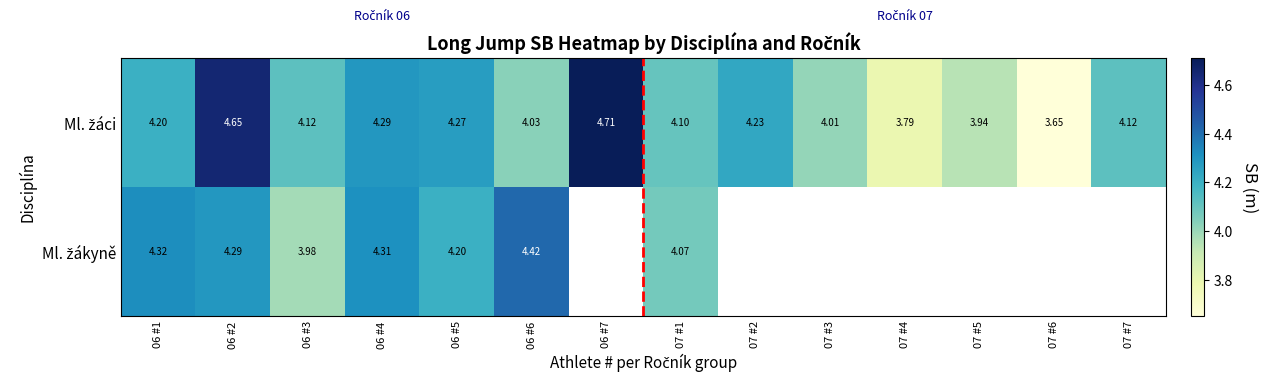

What is the greatest value displayed?

4.7